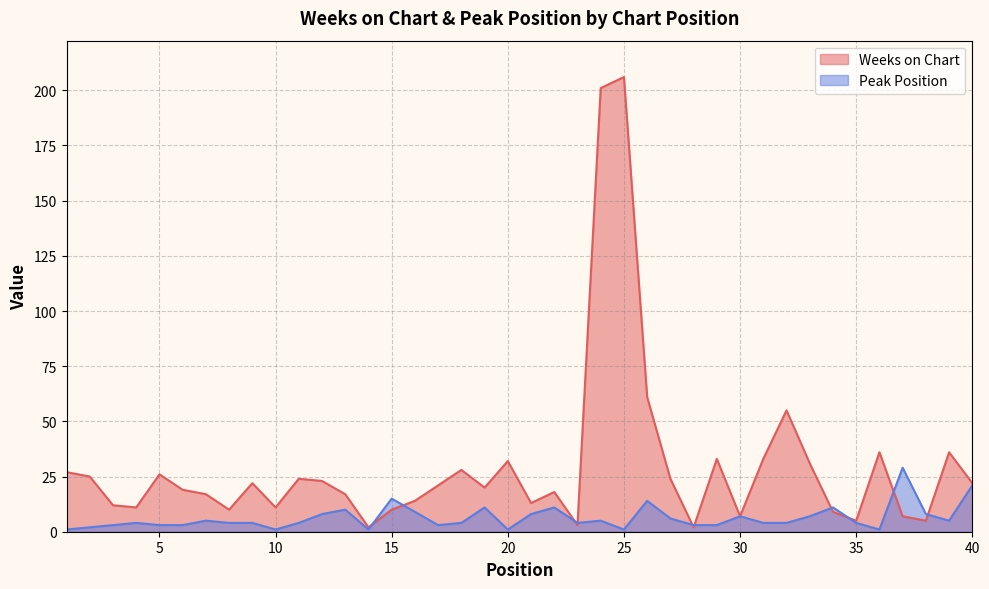

Reading left to right, transcribe all the data shown in this chart.

Weeks on Chart: 27	25	12	11	26	19	17	10	22	11	24	23	17	2	10	14	21	28	20	32	13	18	3	201	206	61	24	2	33	7	33	55	31	9	5	36	7	5	36	22
Peak Position: 1	2	3	4	3	3	5	4	4	1	4	8	10	1	15	9	3	4	11	1	8	11	4	5	1	14	6	3	3	7	4	4	7	11	4	1	29	8	5	21